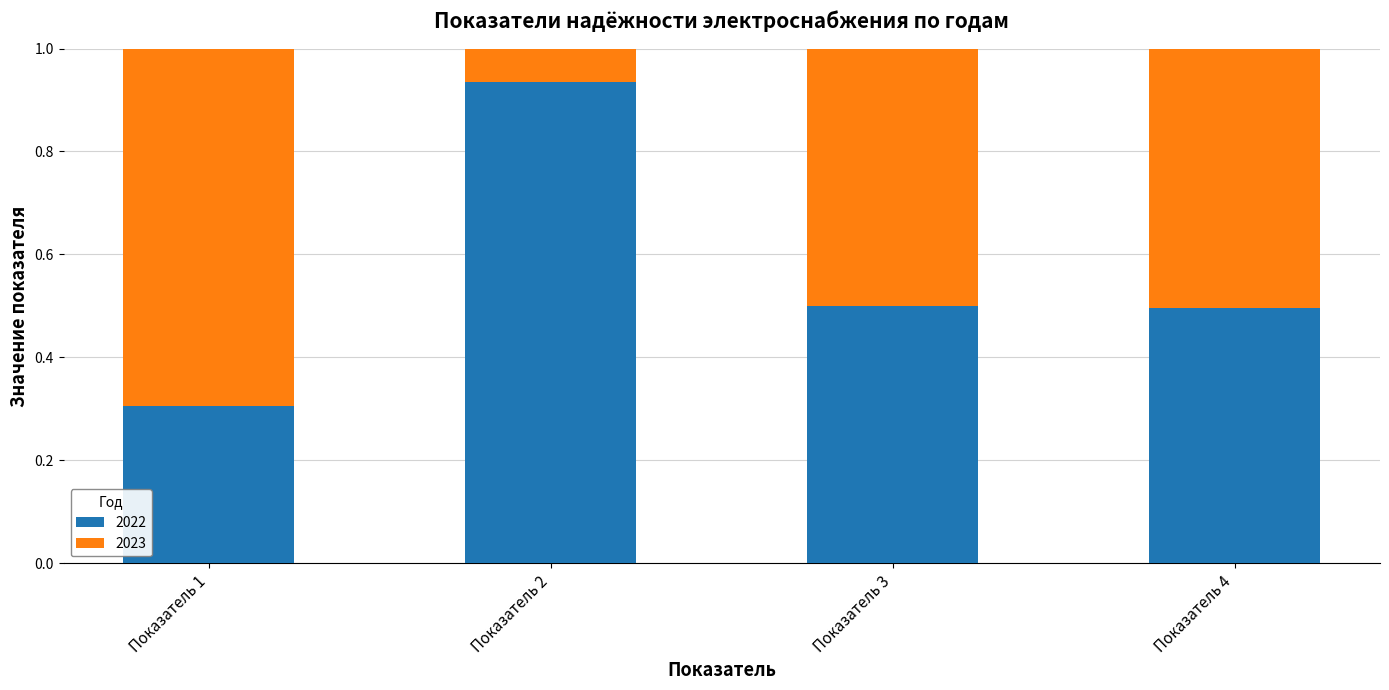

At which label does 2022 reach its minimum?

Показатель 1